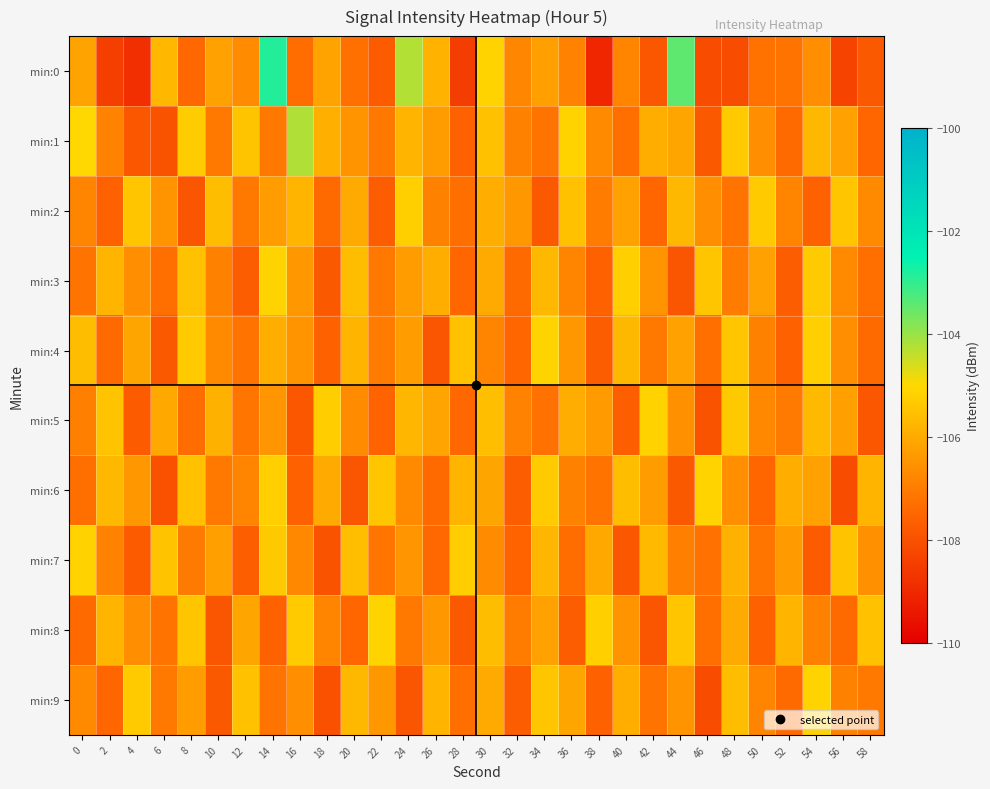

Reading left to right, what are all the values shown in this chart?

min:0: 0=-106.2	2=-108.4	4=-108.8	6=-105.7	8=-107.5	10=-106.2	12=-106.6	14=-102.8	16=-107.4	18=-106.2	20=-107.3	22=-107.8	24=-104.3	26=-105.8	28=-108.5	30=-105.1	32=-106.8	34=-106.2	36=-106.9	38=-109.1	40=-106.8	42=-107.8	44=-103.4	46=-108.1	48=-108.1	50=-107.2	52=-107.2	54=-106.6	56=-108.3	58=-107.8
min:1: 0=-105.0	2=-106.9	4=-107.9	6=-107.9	8=-105.3	10=-107.1	12=-105.4	14=-107.1	16=-104.2	18=-105.9	20=-106.5	22=-107.1	24=-105.8	26=-106.3	28=-107.6	30=-105.5	32=-106.9	34=-107.2	36=-105.1	38=-106.7	40=-107.3	42=-105.9	44=-106.1	46=-107.8	48=-105.3	50=-106.6	52=-107.4	54=-105.7	56=-106.2	58=-107.5
min:2: 0=-106.8	2=-107.6	4=-105.4	6=-106.5	8=-107.9	10=-105.6	12=-107.1	14=-106.3	16=-105.8	18=-107.4	20=-106.0	22=-107.7	24=-105.2	26=-106.9	28=-107.3	30=-105.9	32=-106.4	34=-107.8	36=-105.5	38=-107.0	40=-106.2	42=-107.5	44=-105.7	46=-106.6	48=-107.2	50=-105.3	52=-106.8	54=-107.6	56=-105.4	58=-106.7
min:3: 0=-107.2	2=-105.8	4=-106.6	6=-107.3	8=-105.5	10=-106.9	12=-107.7	14=-105.1	16=-106.4	18=-107.8	20=-105.6	22=-107.1	24=-106.3	26=-105.9	28=-107.5	30=-106.0	32=-107.4	34=-105.7	36=-106.8	38=-107.6	40=-105.2	42=-106.5	44=-107.9	46=-105.4	48=-107.0	50=-106.2	52=-107.7	54=-105.3	56=-106.7	58=-107.3
min:4: 0=-105.6	2=-107.4	4=-106.1	6=-107.8	8=-105.3	10=-106.7	12=-107.2	14=-105.9	16=-106.5	18=-107.6	20=-105.8	22=-107.0	24=-106.3	26=-107.9	28=-105.5	30=-106.8	32=-107.5	34=-105.1	36=-106.4	38=-107.7	40=-105.7	42=-107.1	44=-106.2	46=-107.3	48=-105.4	50=-106.9	52=-107.6	54=-105.2	56=-106.6	58=-107.4
min:5: 0=-107.0	2=-105.5	4=-107.8	6=-106.0	8=-107.3	10=-105.8	12=-107.2	14=-106.5	16=-107.8	18=-105.2	20=-106.7	22=-107.5	24=-105.8	26=-106.2	28=-107.5	30=-105.5	32=-106.8	34=-107.2	36=-106.0	38=-106.3	40=-107.7	42=-105.2	44=-106.5	46=-108.0	48=-105.3	50=-106.8	52=-107.0	54=-105.7	56=-106.2	58=-107.8
min:6: 0=-107.3	2=-105.7	4=-106.4	6=-108.0	8=-105.5	10=-107.1	12=-106.8	14=-105.2	16=-107.6	18=-106.0	20=-107.9	22=-105.4	24=-106.7	26=-107.4	28=-105.8	30=-106.1	32=-107.7	34=-105.3	36=-106.9	38=-107.2	40=-105.6	42=-106.3	44=-107.8	46=-105.1	48=-106.6	50=-107.5	52=-105.9	54=-106.2	56=-108.1	58=-105.8
min:7: 0=-105.2	2=-106.8	4=-107.8	6=-105.5	8=-107.0	10=-106.2	12=-107.7	14=-105.3	16=-106.8	18=-108.0	20=-105.5	22=-107.2	24=-106.5	26=-107.5	28=-105.2	30=-106.7	32=-107.5	34=-105.8	36=-107.3	38=-106.0	40=-107.8	42=-105.7	44=-107.0	46=-107.2	48=-105.8	50=-107.2	52=-106.3	54=-107.8	56=-105.5	58=-106.5
min:8: 0=-107.4	2=-105.8	4=-106.6	6=-107.2	8=-105.4	10=-107.9	12=-106.1	14=-107.6	16=-105.3	18=-106.8	20=-107.5	22=-105.1	24=-107.1	26=-106.4	28=-107.8	30=-105.6	32=-107.0	34=-106.2	36=-107.7	38=-105.2	40=-106.5	42=-107.9	44=-105.4	46=-107.3	48=-106.0	50=-107.6	52=-105.8	54=-106.9	56=-107.4	58=-105.5
min:9: 0=-106.7	2=-107.5	4=-105.3	6=-107.1	8=-106.3	10=-107.8	12=-105.5	14=-107.2	16=-106.6	18=-108.0	20=-105.7	22=-106.4	24=-107.9	26=-105.8	28=-107.3	30=-106.0	32=-107.7	34=-105.4	36=-106.1	38=-107.6	40=-105.9	42=-107.2	44=-106.5	46=-108.1	48=-105.6	50=-106.8	52=-107.4	54=-105.1	56=-106.9	58=-107.1